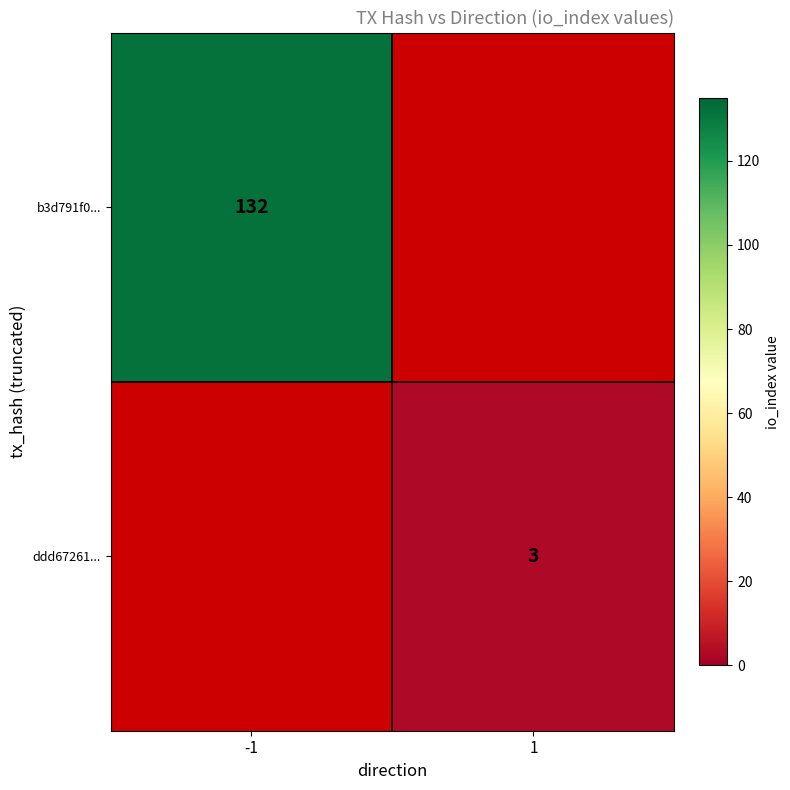

At how many categories does at least one series exceed 74?

1